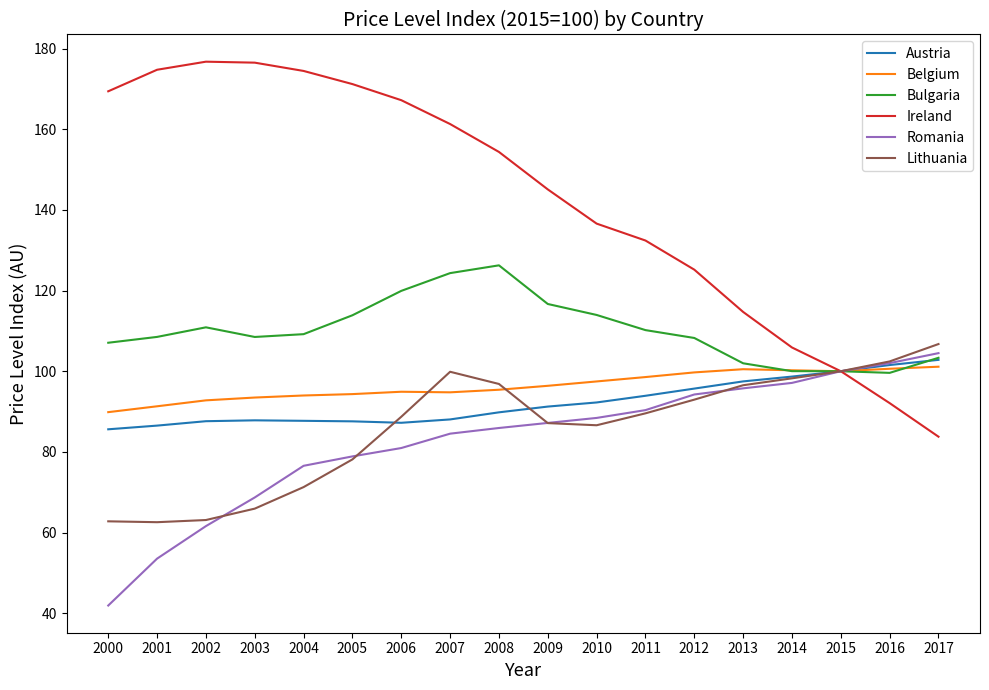

What is the highest value of the Austria series?

102.8